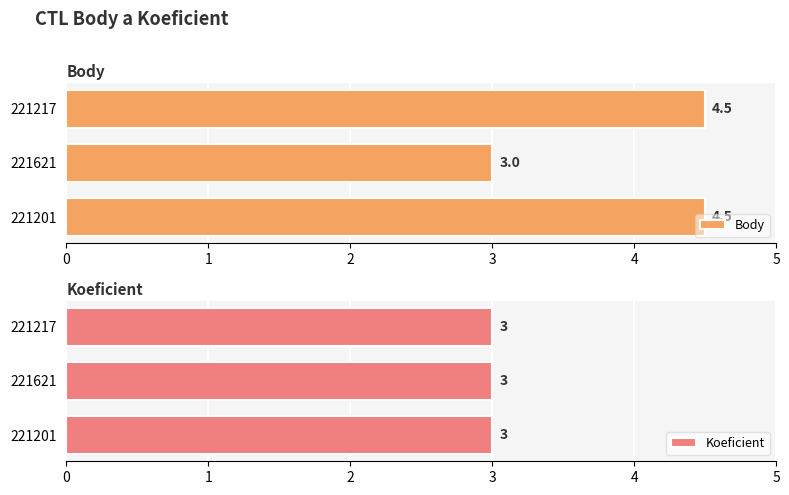

Read the Body value at 221217.

4.5